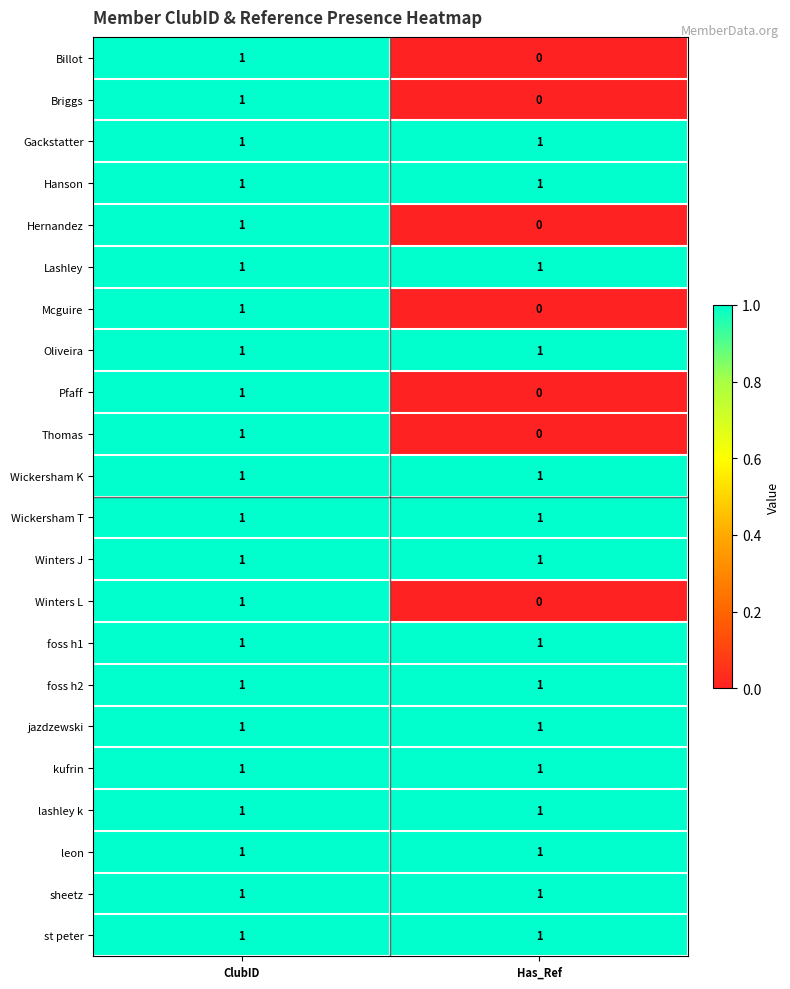

The leon series shows 1 at ClubID. True or false?

True